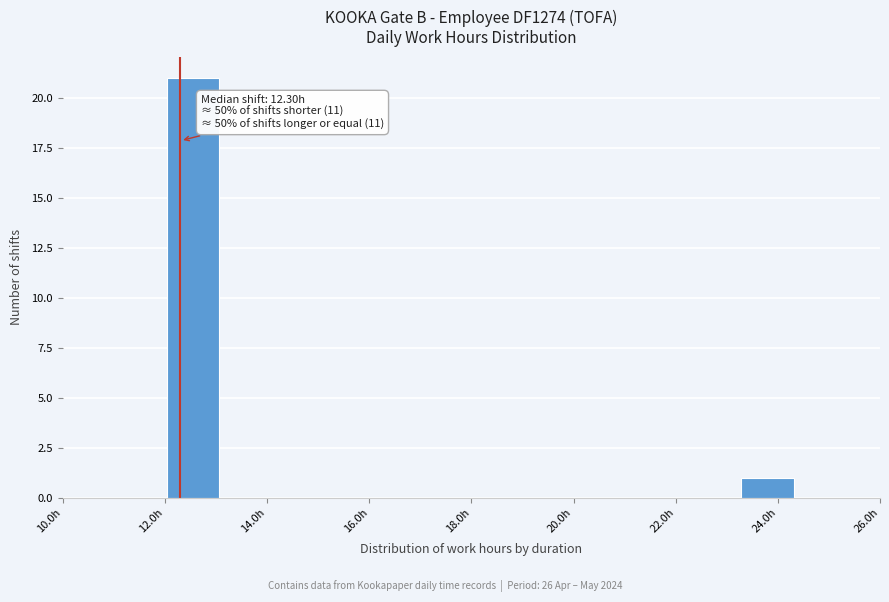

Over which range of the x-axis is the bar tallest?

12.0 to 13.0